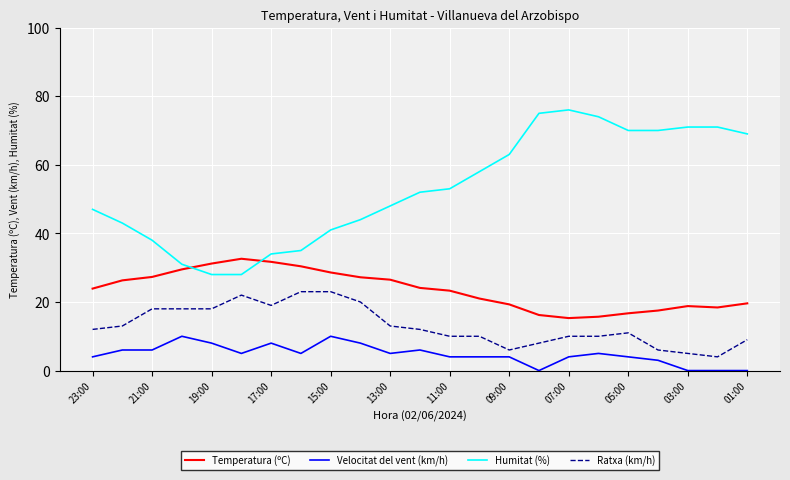

Which series has the largest range (max minus min)?

Humitat (%)